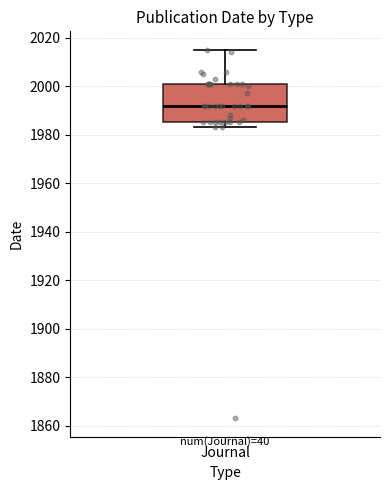

Read this box plot against the y-axis: the position of the median line, the range covered by the box, and the ends of both whiskers. The values are not printed on the chart, so give them approximately, as read against the axis.

median 1992, box 1986 to 2002, whiskers 1984 to 2016